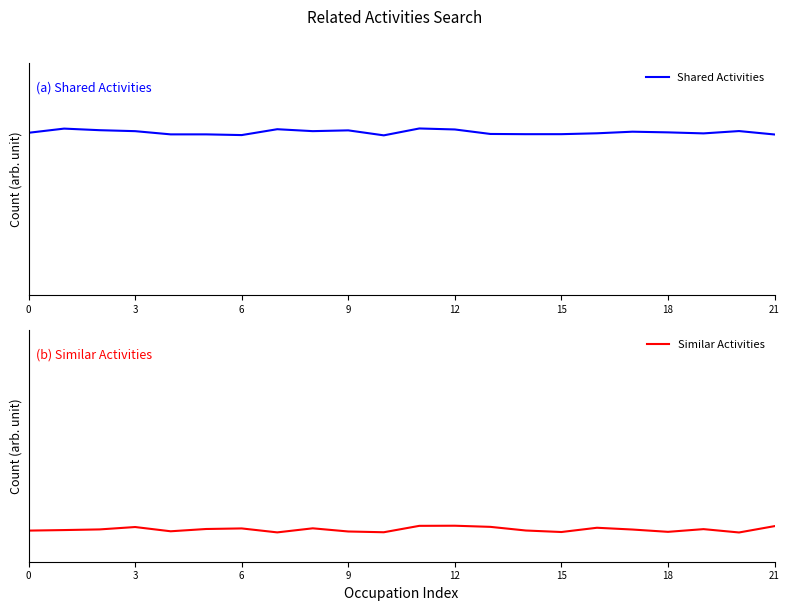

At how many categories does at least one series exceed 0?

22